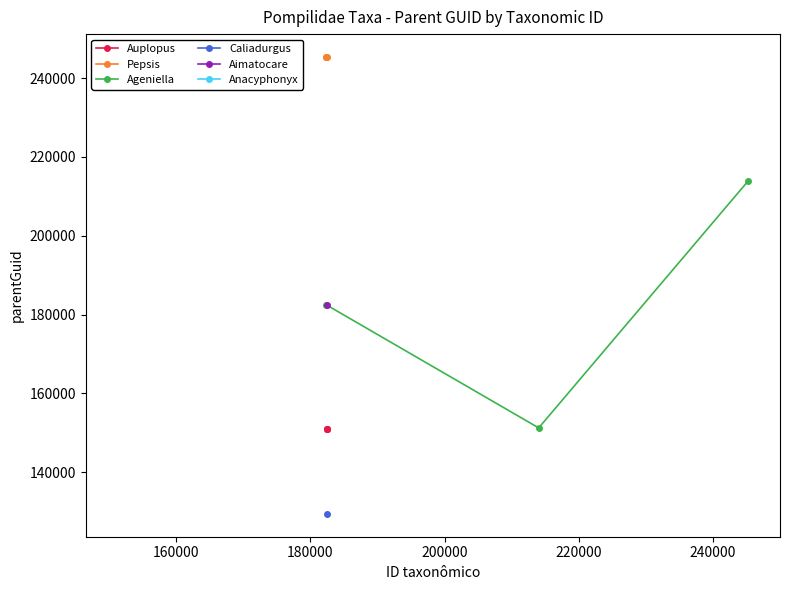

What is the highest value of the Pepsis series?

245374